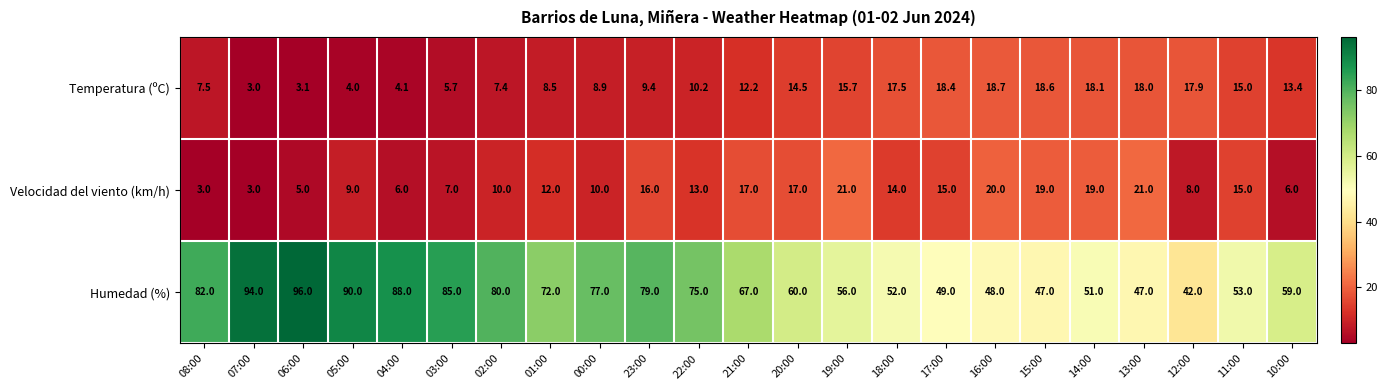

What is the spread (max minus min) of values at 08:00?

79.0